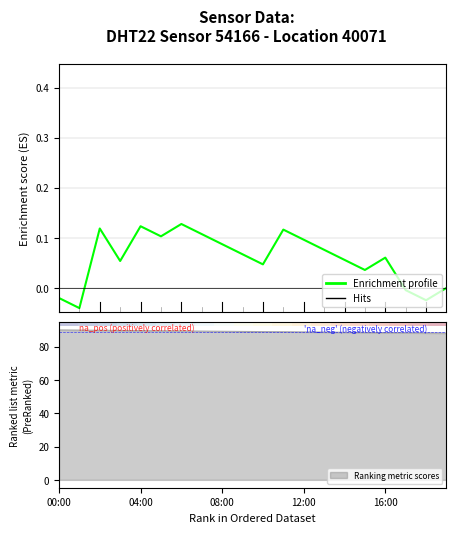

At how many categories does at least one series exceed 0?

19